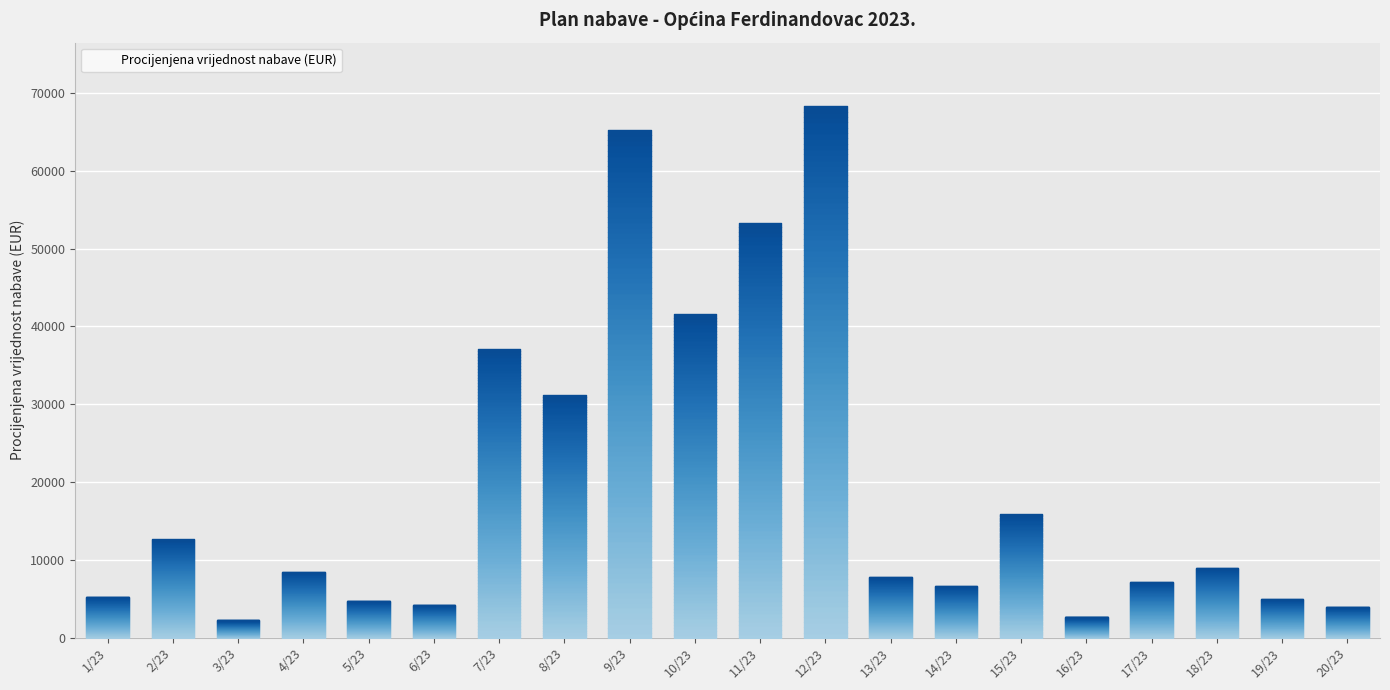

What position from the right is 20/23?

1